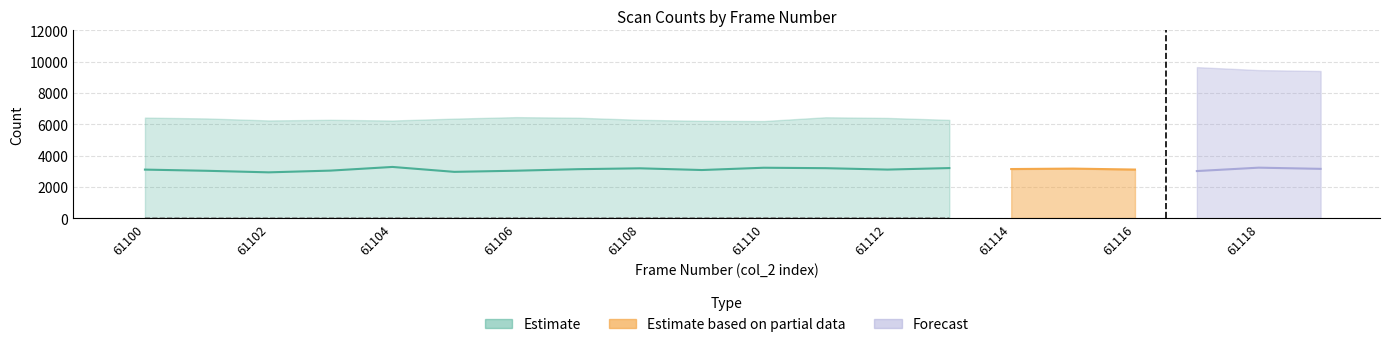

Which category has the highest value in the col_peak series?

61106